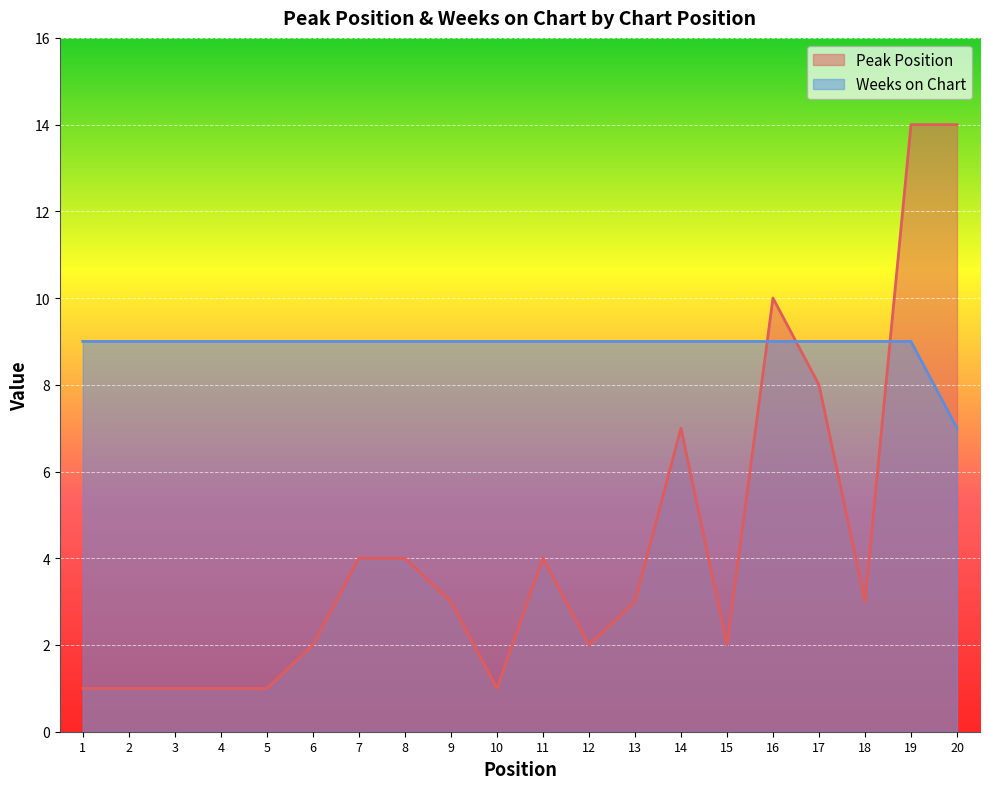

Rank the categories by Weeks on Chart value from lowest to highest.

20, 1, 2, 3, 4, 5, 6, 7, 8, 9, 10, 11, 12, 13, 14, 15, 16, 17, 18, 19